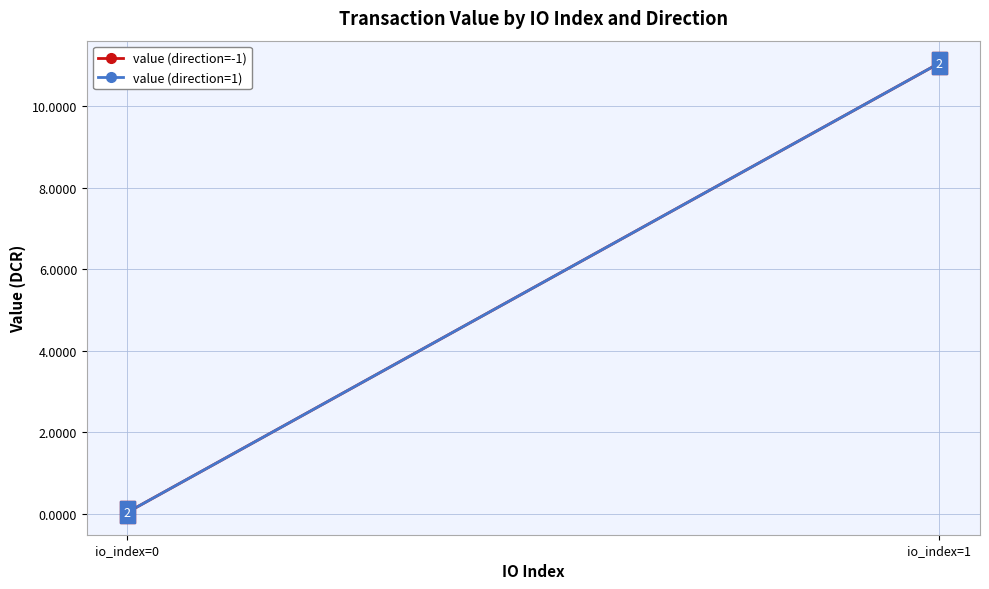

Count the number of data series in this chart.

2